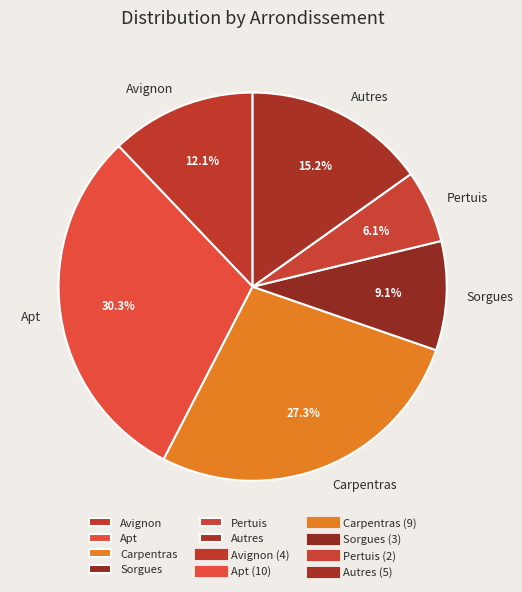

What is the largest slice in the pie chart?

Apt